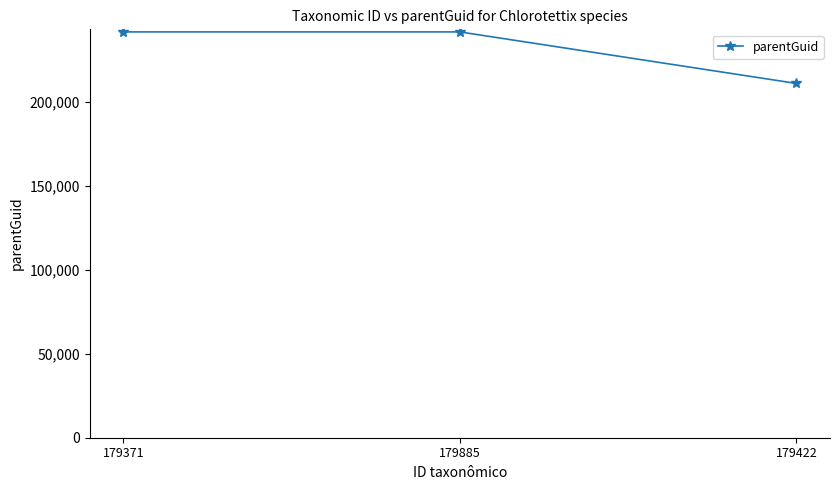

Reading left to right, what are all the values shown in this chart?

179371=241814	179885=241814	179422=211118